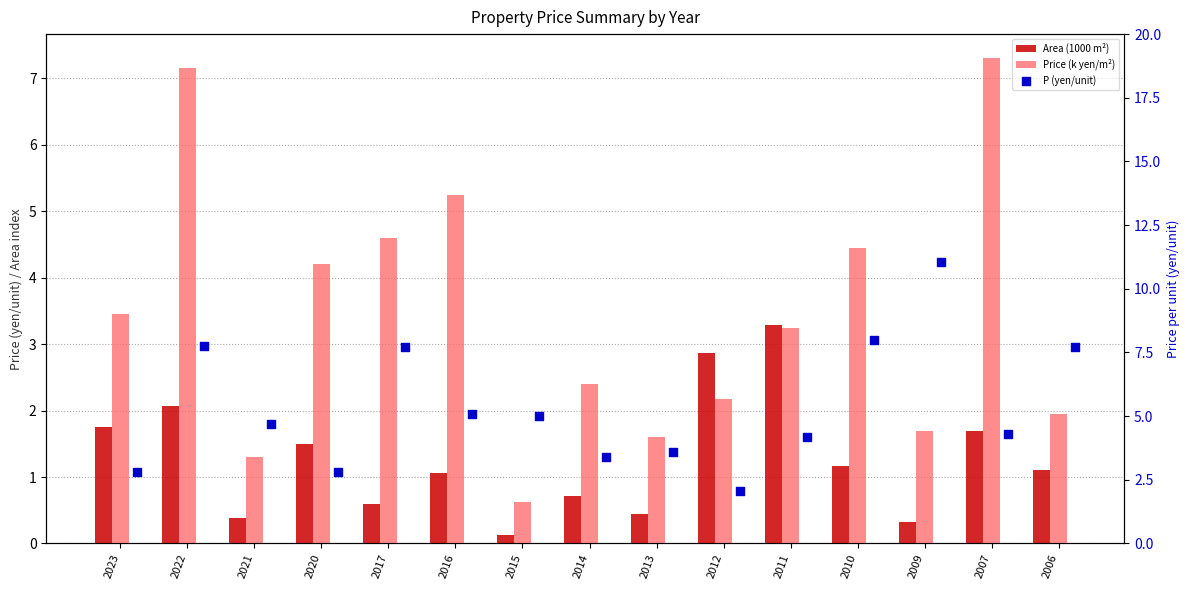

Which series contains the highest Y value?

P (yen/unit)